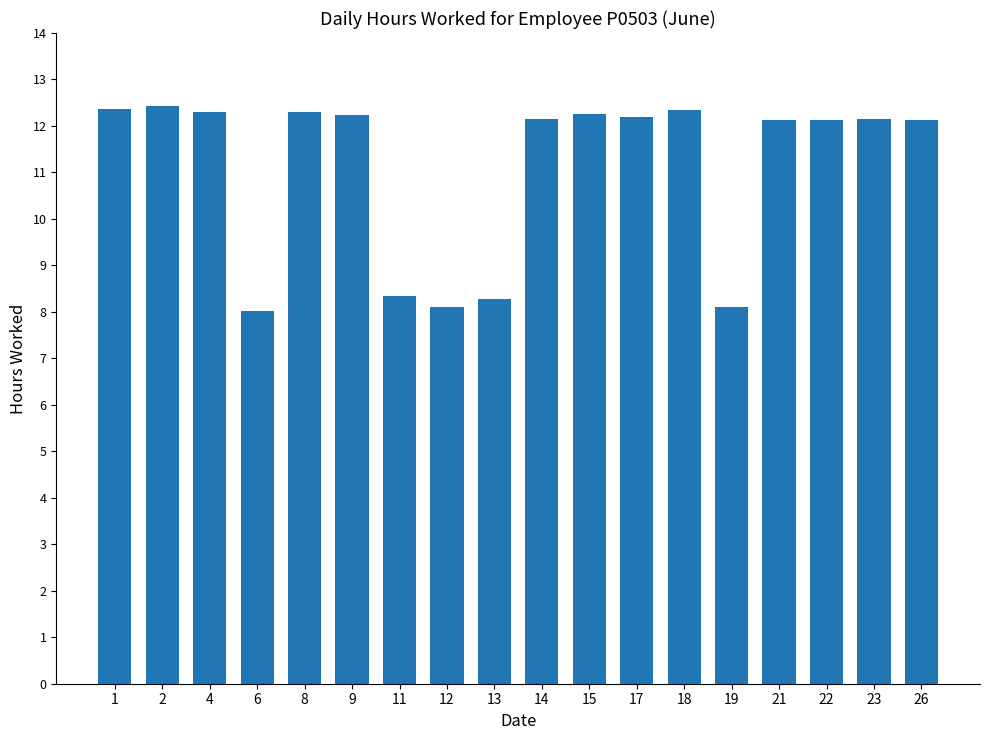

What is the ratio of the value at 8 to the value at 9?

1.0